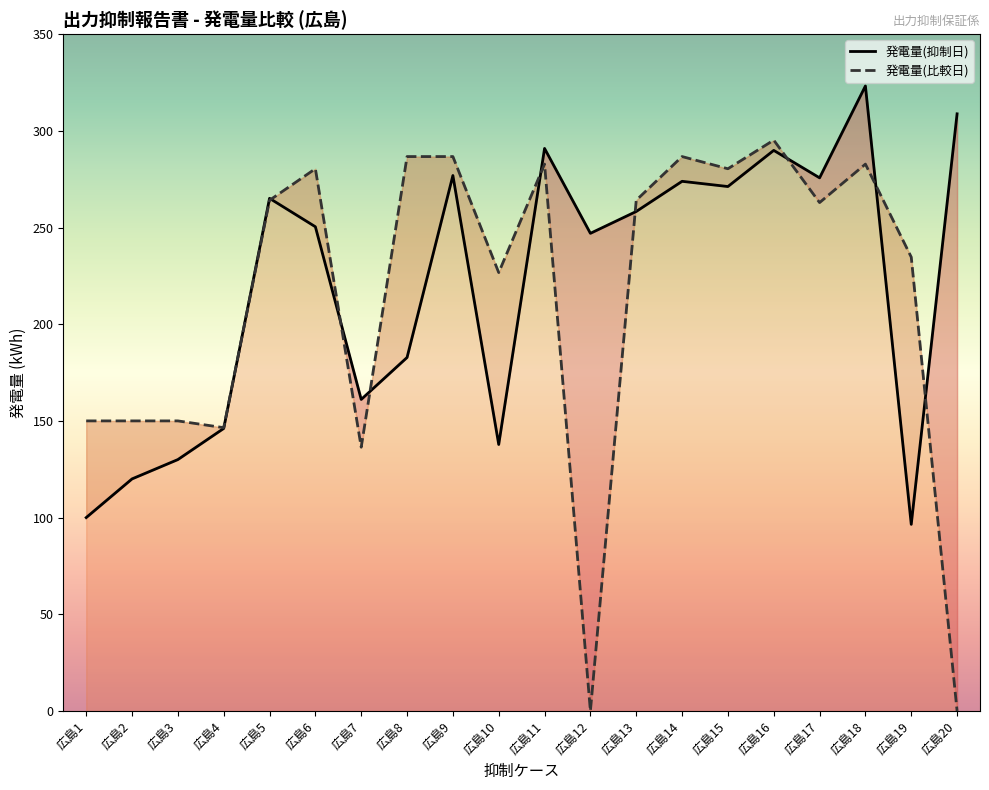

At which category is the sum across all series the highest?

広島18